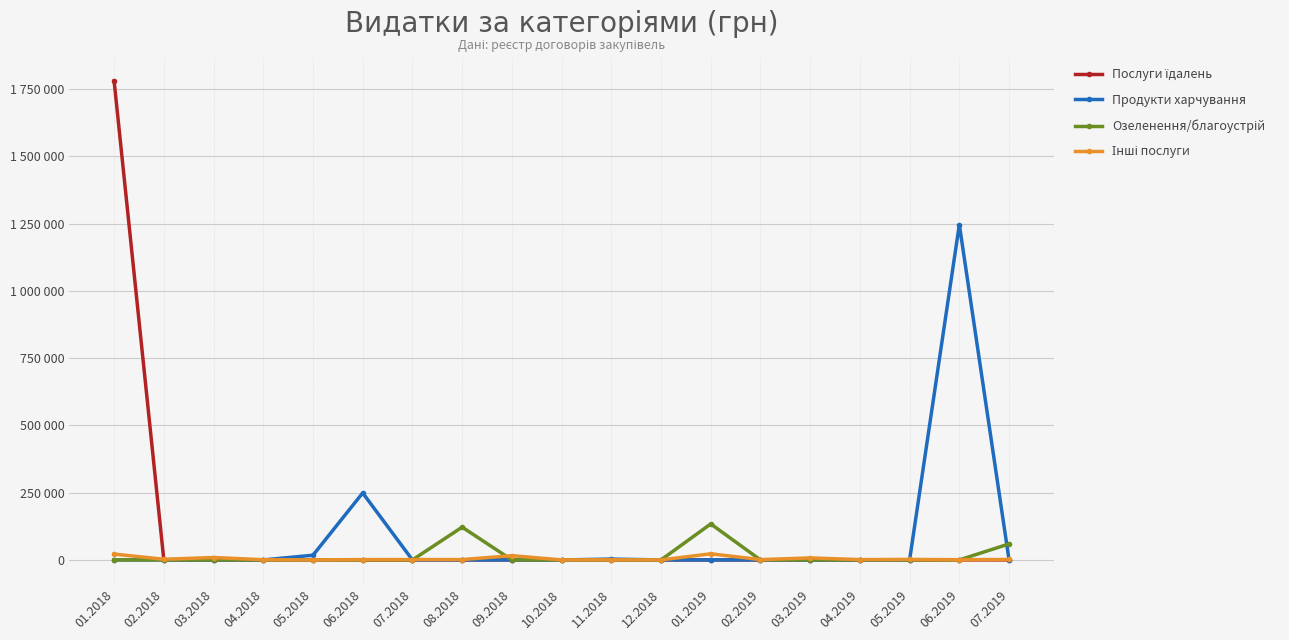

Does the chart have visible grid lines?

Yes